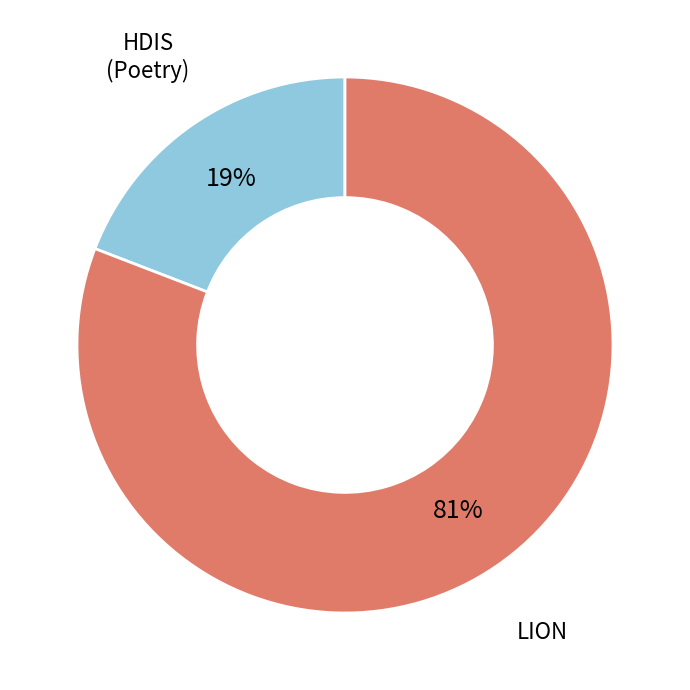

Is there any slice that represents more than half of the pie?

Yes